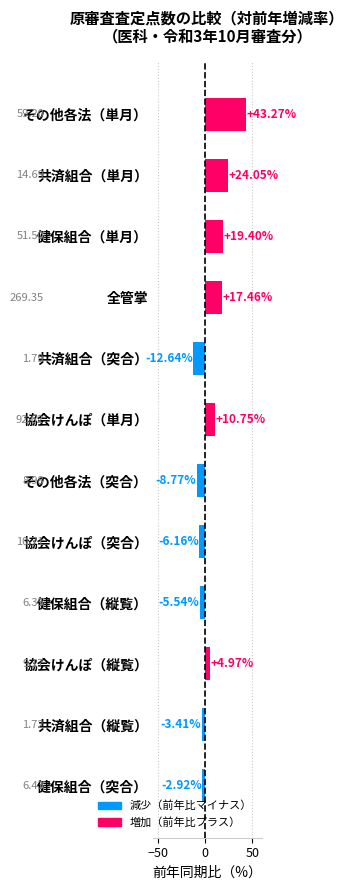

How many negative values are there?

6